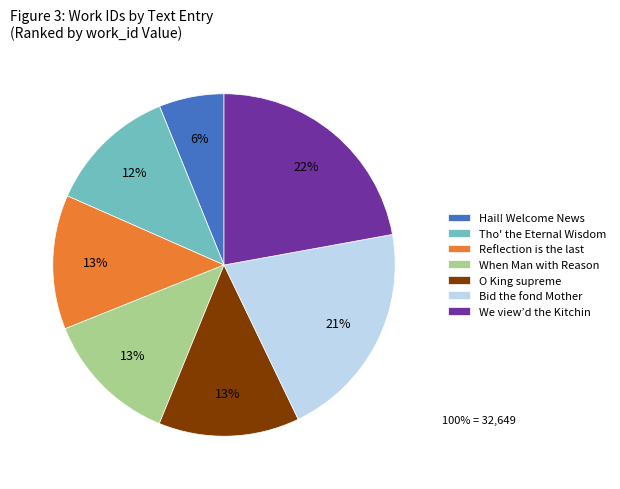

How many segments does this pie chart have?

7